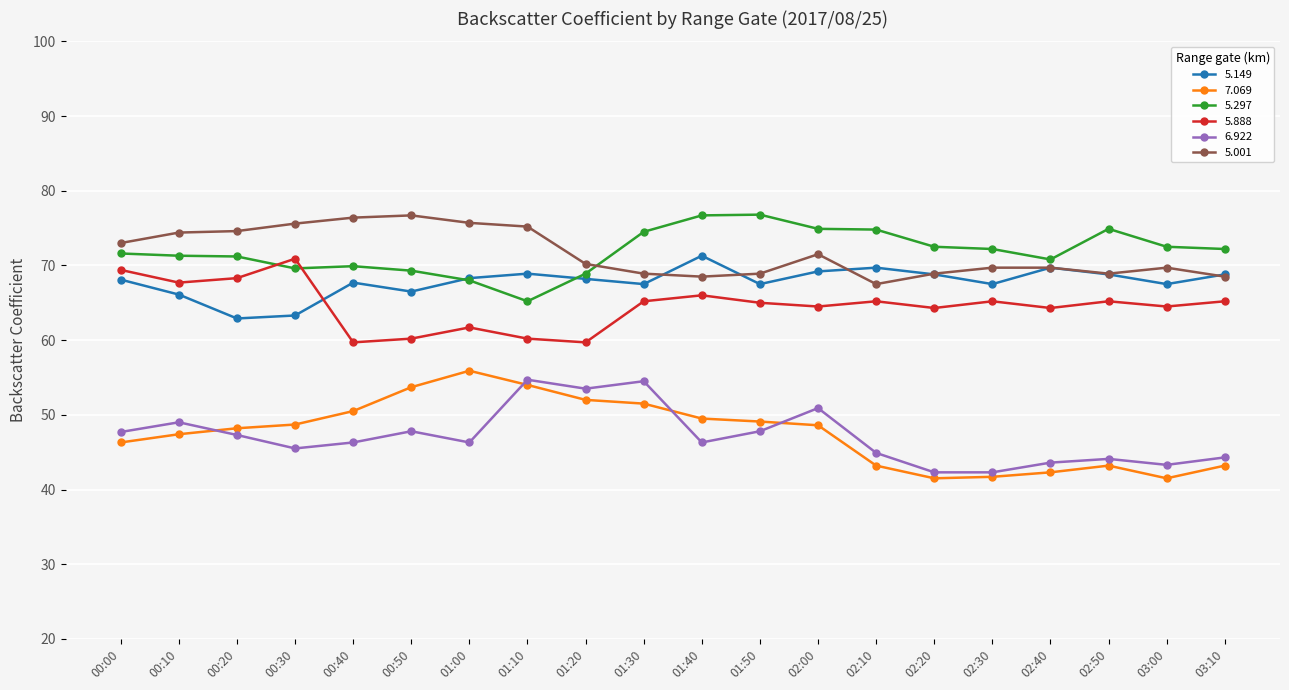

Which series has the largest range (max minus min)?

7.069